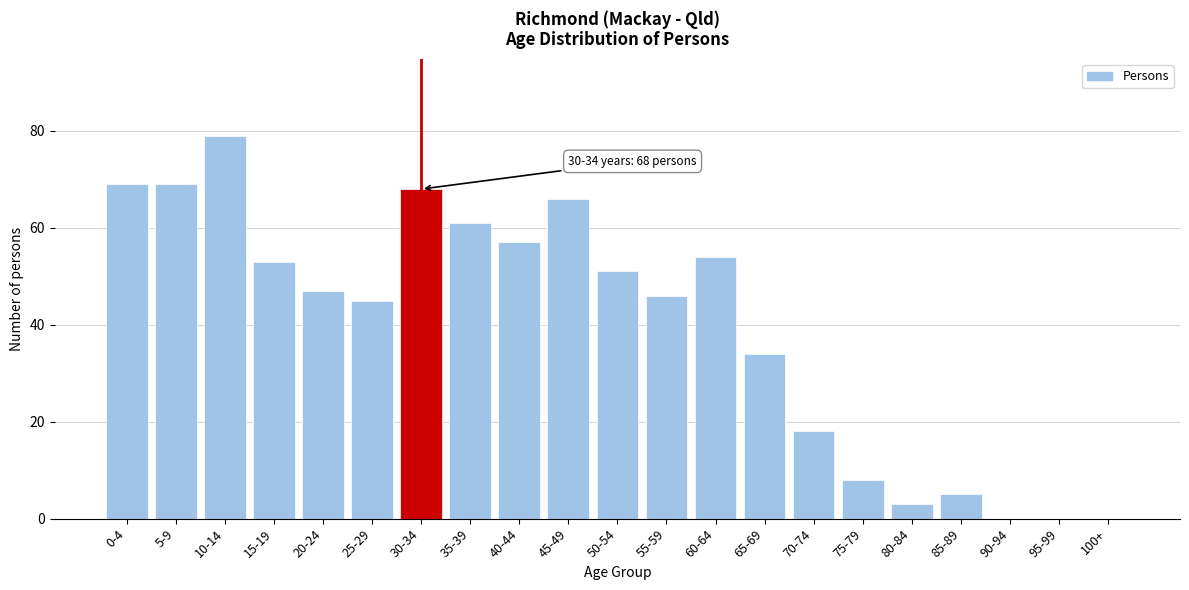

Reading left to right, transcribe all the data shown in this chart.

0-4=69	5-9=69	10-14=79	15-19=53	20-24=47	25-29=45	30-34=68	35-39=61	40-44=57	45-49=66	50-54=51	55-59=46	60-64=54	65-69=34	70-74=18	75-79=8	80-84=3	85-89=5	90-94=0	95-99=0	100+=0